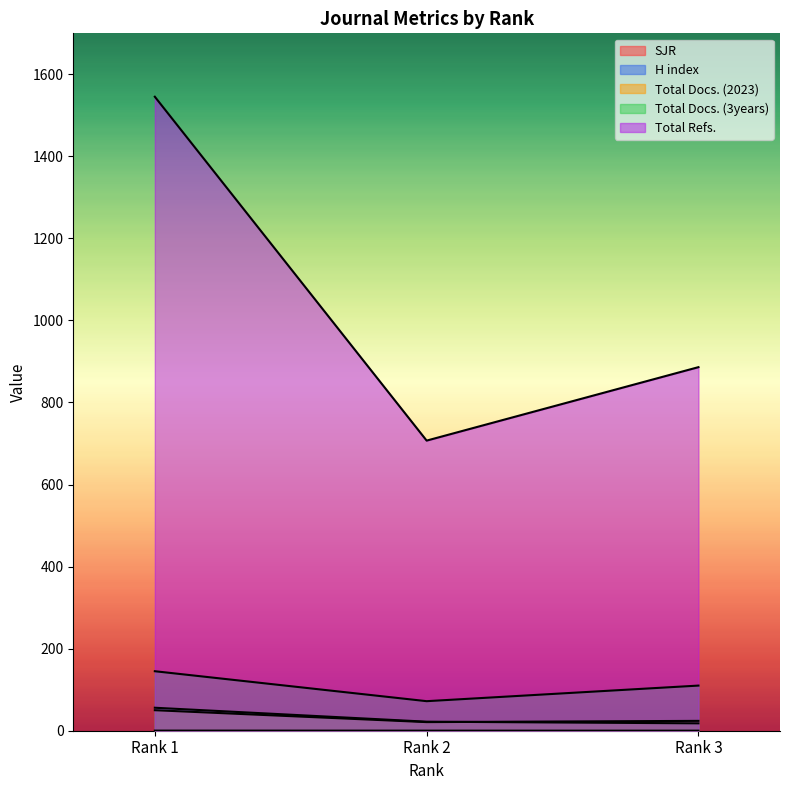

At which category does the chart reach its minimum across all series?

Rank 3